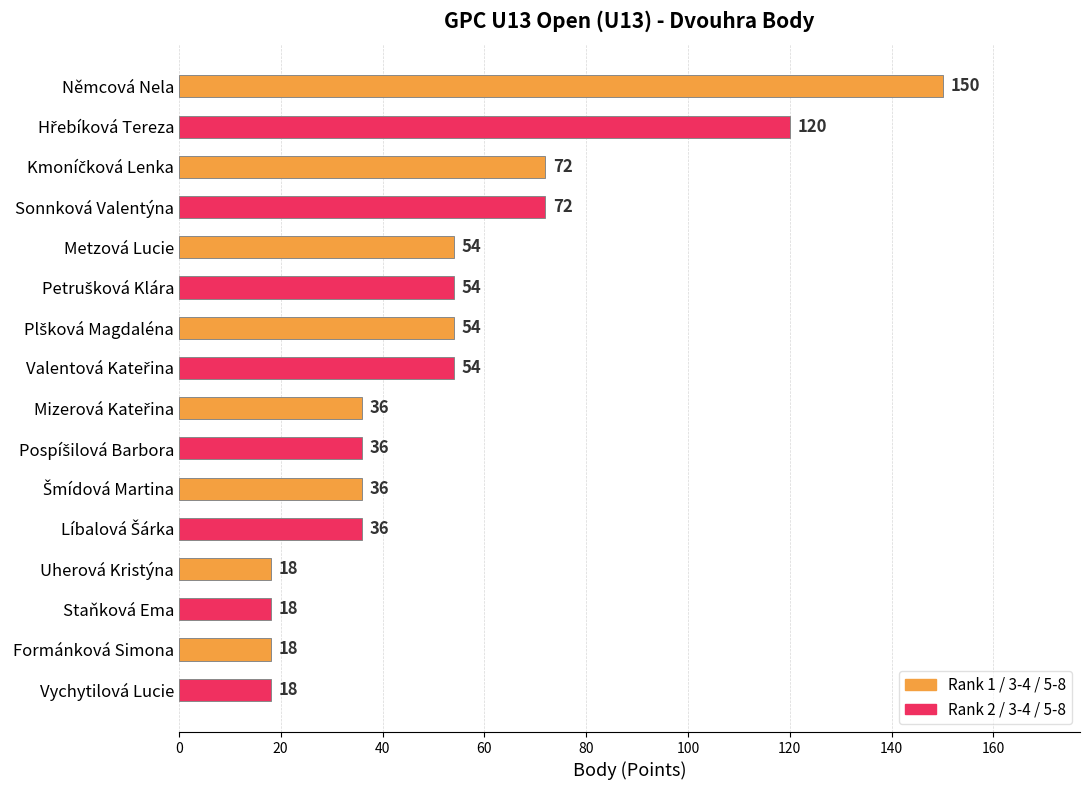

Does the chart contain any negative values?

No